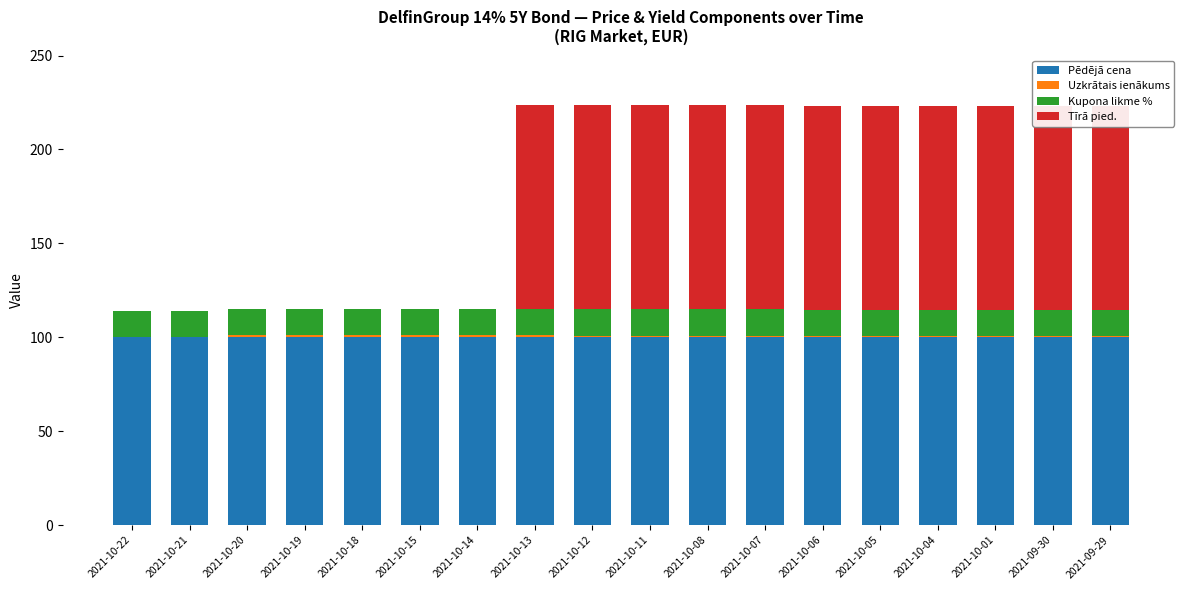

The value of Tīrā pied. at 2021-09-30 is 160.6. True or false?

False